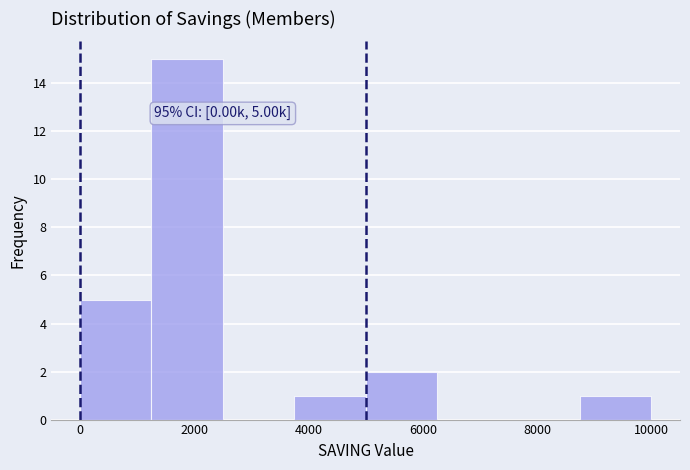

Which range on the x-axis has the tallest bar?

1250 to 2500